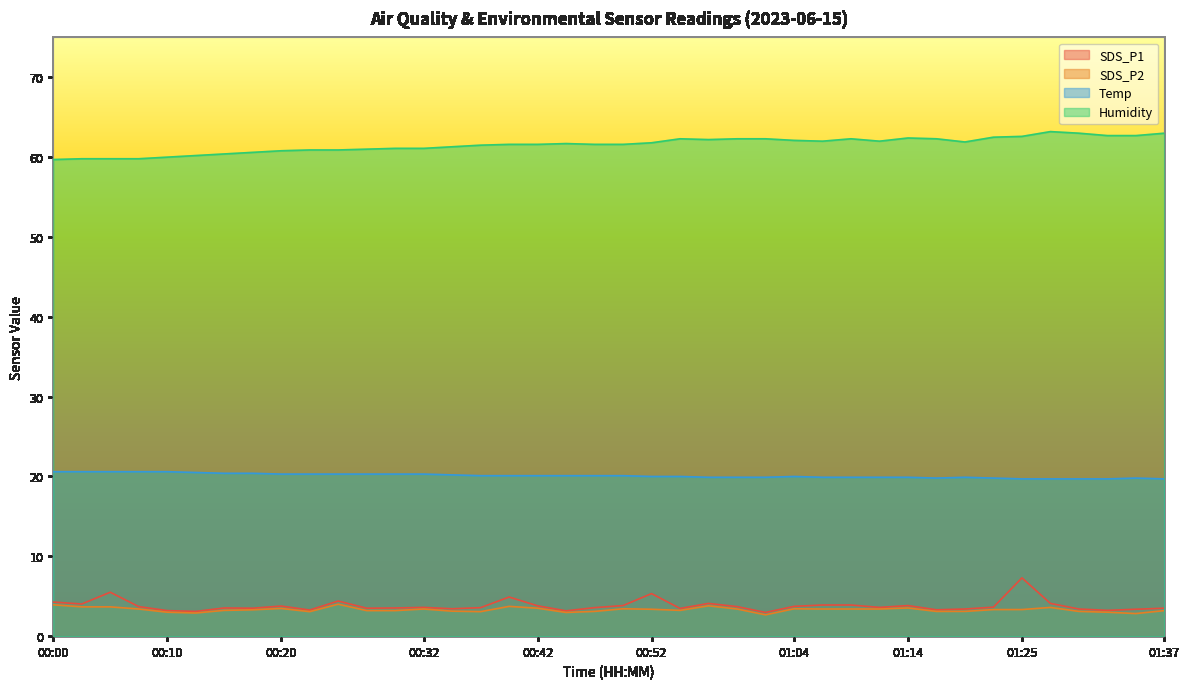

Reading right to left, transcribe all the data shown in this chart.

SDS_P1: 01:37=3.5	01:35=3.4	01:32=3.2	01:30=3.4	01:27=4.1	01:25=7.3	01:22=3.6	01:19=3.4	01:16=3.3	01:14=3.8	01:11=3.6	01:09=3.9	01:06=3.9	01:04=3.7	01:01=3.0	00:59=3.7	00:56=4.1	00:54=3.5	00:52=5.3	00:49=3.8	00:47=3.6	00:44=3.2	00:42=3.8	00:39=4.9	00:37=3.6	00:34=3.4	00:32=3.6	00:30=3.5	00:27=3.5	00:25=4.4	00:22=3.3	00:20=3.8	00:17=3.5	00:15=3.5	00:12=3.1	00:10=3.2	00:08=3.7	00:05=5.5	00:03=4.0	00:00=4.3
SDS_P2: 01:37=3.2	01:35=2.8	01:32=3.0	01:30=3.1	01:27=3.6	01:25=3.3	01:22=3.3	01:19=3.1	01:16=3.1	01:14=3.5	01:11=3.4	01:09=3.4	01:06=3.4	01:04=3.4	01:01=2.7	00:59=3.4	00:56=3.8	00:54=3.2	00:52=3.4	00:49=3.4	00:47=3.1	00:44=3.0	00:42=3.5	00:39=3.7	00:37=3.1	00:34=3.1	00:32=3.4	00:30=3.2	00:27=3.2	00:25=4.0	00:22=3.1	00:20=3.5	00:17=3.3	00:15=3.2	00:12=2.9	00:10=3.0	00:08=3.4	00:05=3.7	00:03=3.7	00:00=3.9
Temp: 01:37=19.7	01:35=19.8	01:32=19.7	01:30=19.7	01:27=19.7	01:25=19.7	01:22=19.8	01:19=19.9	01:16=19.8	01:14=19.9	01:11=19.9	01:09=19.9	01:06=19.9	01:04=20.0	01:01=19.9	00:59=19.9	00:56=19.9	00:54=20.0	00:52=20.0	00:49=20.1	00:47=20.1	00:44=20.1	00:42=20.1	00:39=20.1	00:37=20.1	00:34=20.2	00:32=20.3	00:30=20.3	00:27=20.3	00:25=20.3	00:22=20.3	00:20=20.3	00:17=20.4	00:15=20.4	00:12=20.5	00:10=20.6	00:08=20.6	00:05=20.6	00:03=20.6	00:00=20.6
Humidity: 01:37=63.0	01:35=62.7	01:32=62.7	01:30=63.0	01:27=63.2	01:25=62.6	01:22=62.5	01:19=61.9	01:16=62.3	01:14=62.4	01:11=62.0	01:09=62.3	01:06=62.0	01:04=62.1	01:01=62.3	00:59=62.3	00:56=62.2	00:54=62.3	00:52=61.8	00:49=61.6	00:47=61.6	00:44=61.7	00:42=61.6	00:39=61.6	00:37=61.5	00:34=61.3	00:32=61.1	00:30=61.1	00:27=61.0	00:25=60.9	00:22=60.9	00:20=60.8	00:17=60.6	00:15=60.4	00:12=60.2	00:10=60.0	00:08=59.8	00:05=59.8	00:03=59.8	00:00=59.7